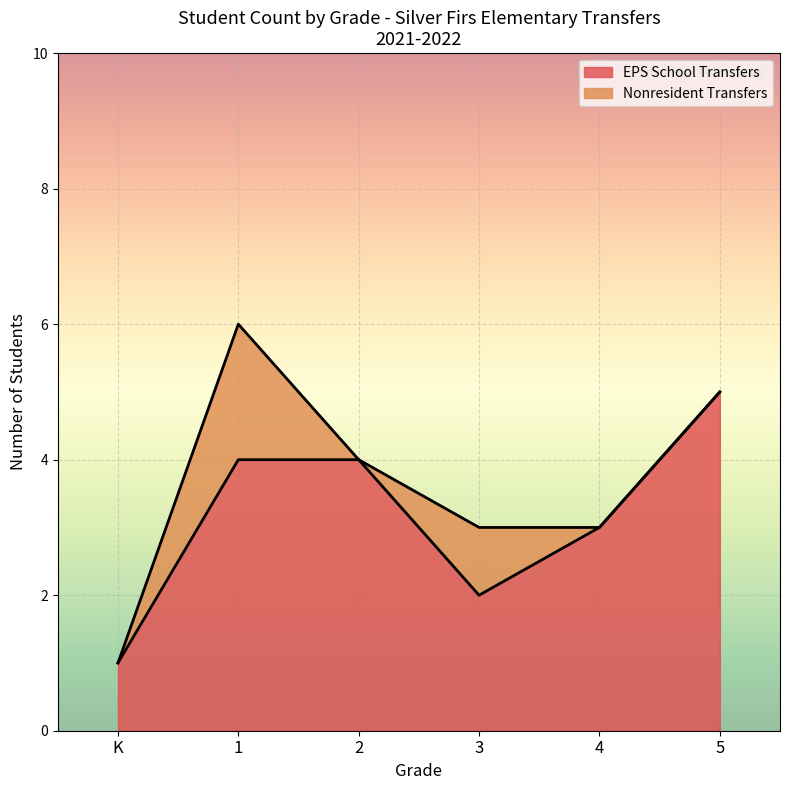

The value at 2 is 7. True or false?

False